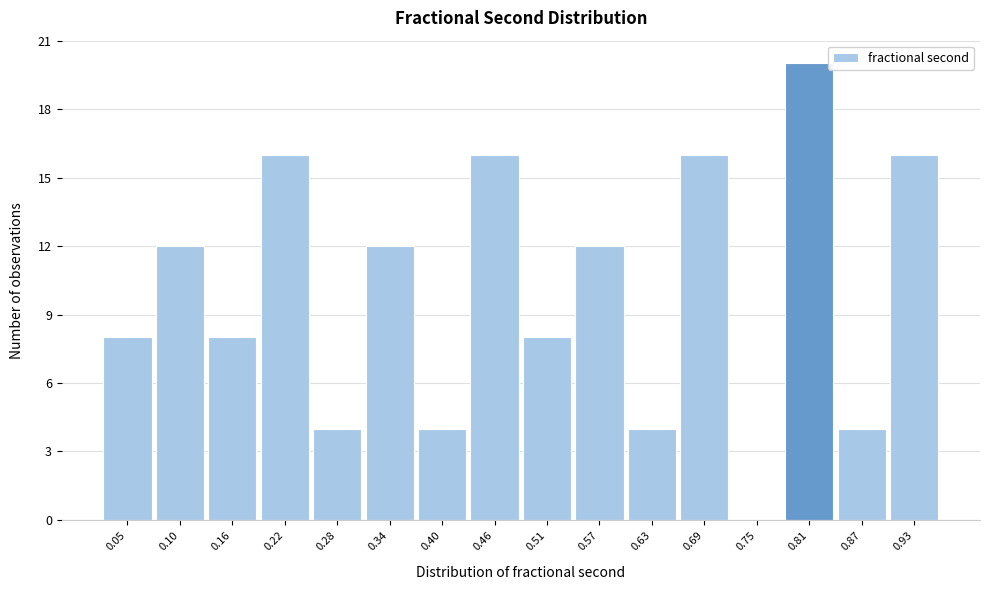

Reading left to right, list all the values displayed in this chart.

0.05=8	0.10=12	0.16=8	0.22=16	0.28=4	0.34=12	0.40=4	0.46=16	0.51=8	0.57=12	0.63=4	0.69=16	0.75=0	0.81=20	0.87=4	0.93=16